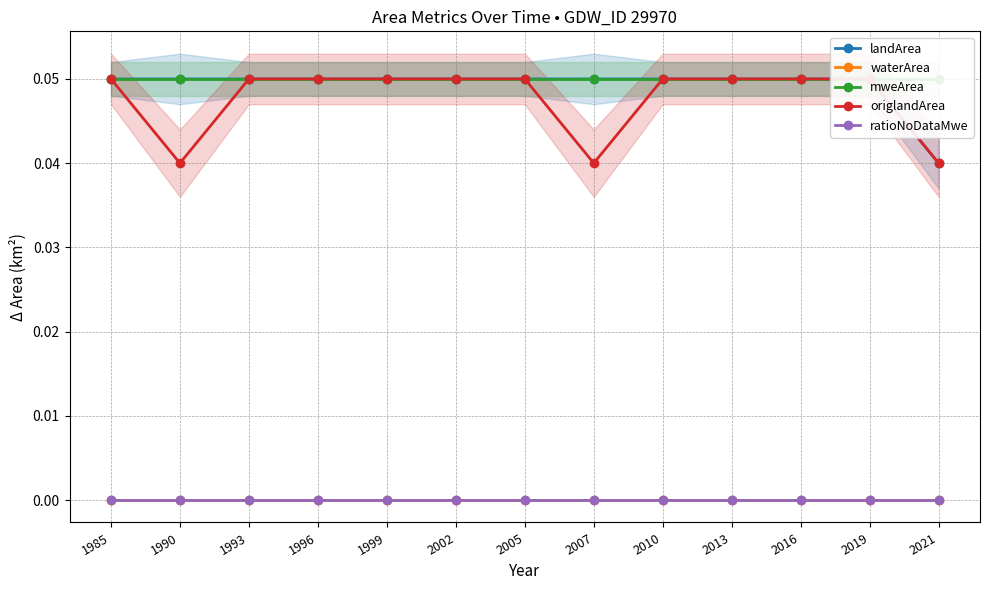

Reading right to left, extract all data points from this chart.

landArea: 2021=0.0	2019=0.1	2016=0.1	2013=0.1	2010=0.1	2007=0.1	2005=0.1	2002=0.1	1999=0.1	1996=0.1	1993=0.1	1990=0.1	1985=0.1
waterArea: 2021=0.0	2019=0.0	2016=0.0	2013=0.0	2010=0.0	2007=0.0	2005=0.0	2002=0.0	1999=0.0	1996=0.0	1993=0.0	1990=0.0	1985=0.0
mweArea: 2021=0.1	2019=0.1	2016=0.1	2013=0.1	2010=0.1	2007=0.1	2005=0.1	2002=0.1	1999=0.1	1996=0.1	1993=0.1	1990=0.1	1985=0.1
origlandArea: 2021=0.0	2019=0.1	2016=0.1	2013=0.1	2010=0.1	2007=0.0	2005=0.1	2002=0.1	1999=0.1	1996=0.1	1993=0.1	1990=0.0	1985=0.1
ratioNoDataMwe: 2021=0.0	2019=0.0	2016=0.0	2013=0.0	2010=0.0	2007=0.0	2005=0.0	2002=0.0	1999=0.0	1996=0.0	1993=0.0	1990=0.0	1985=0.0